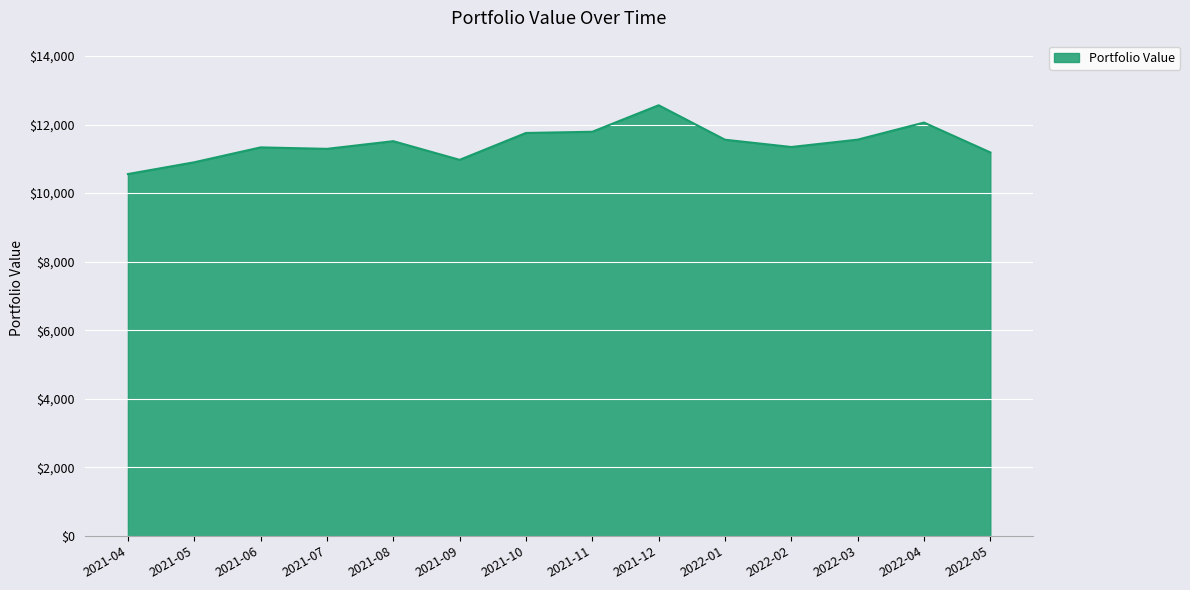

What is the smallest value displayed?

10555.5